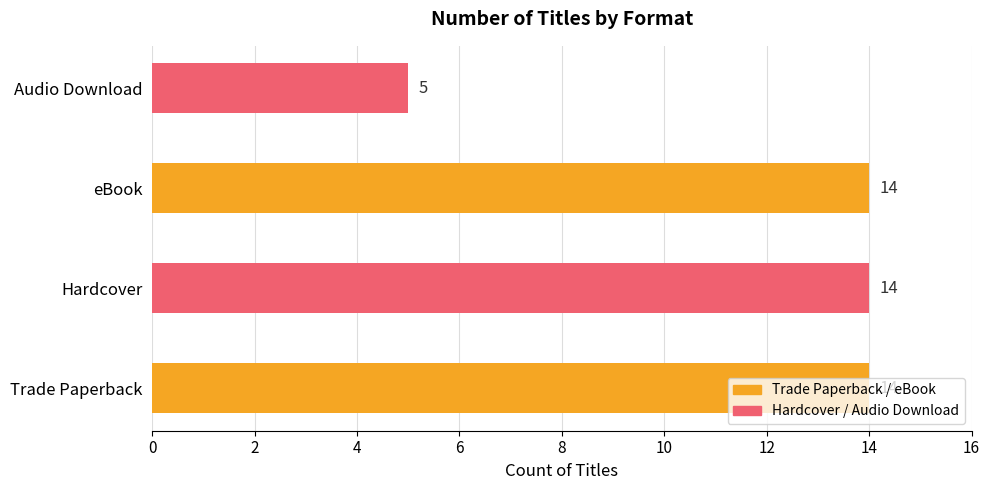

What is the maximum value shown in the chart?

14